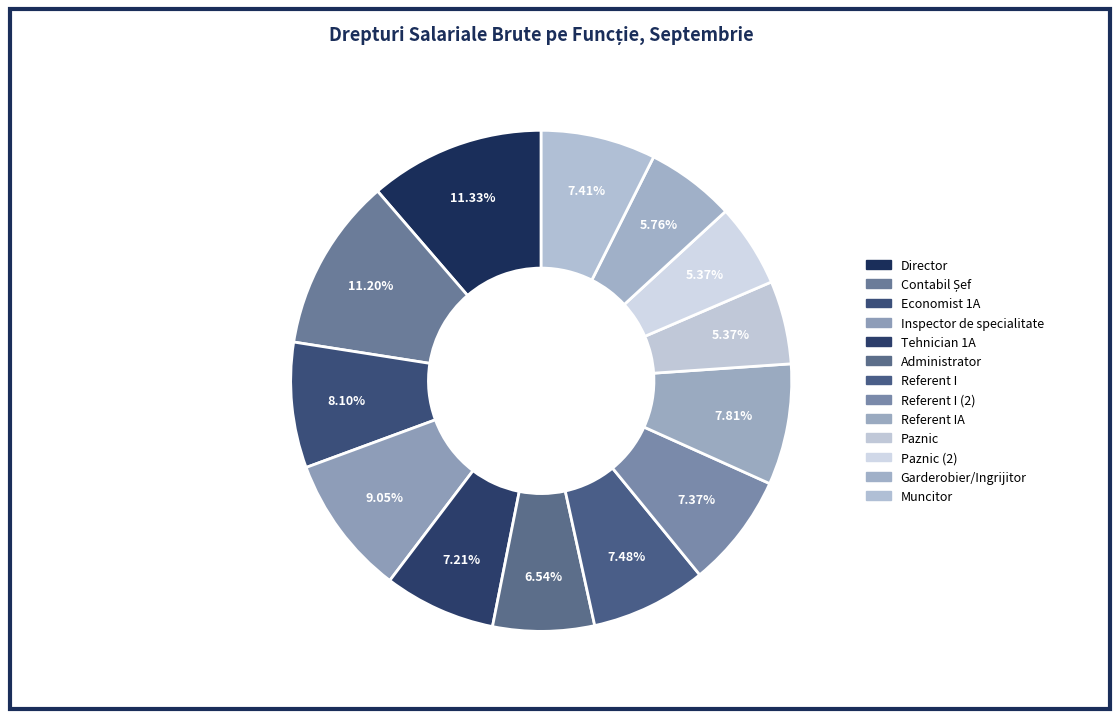

How much of the chart is everything except Referent I (2)?

92.6%